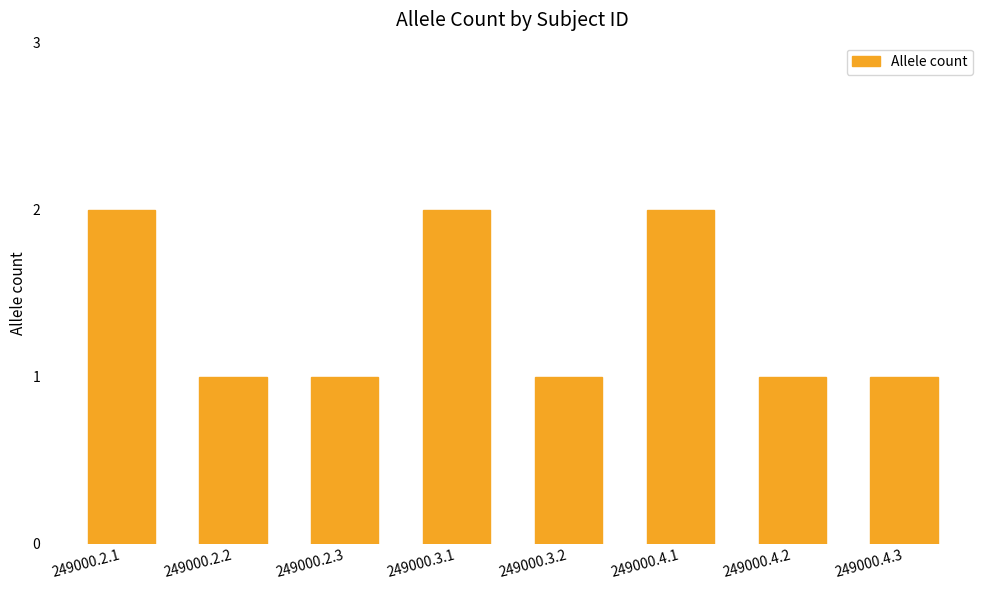

How many bars are there in total?

8